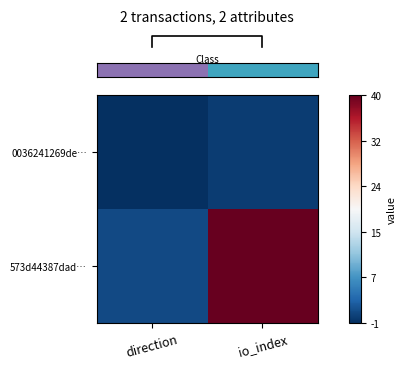

How many series are shown in this chart?

2